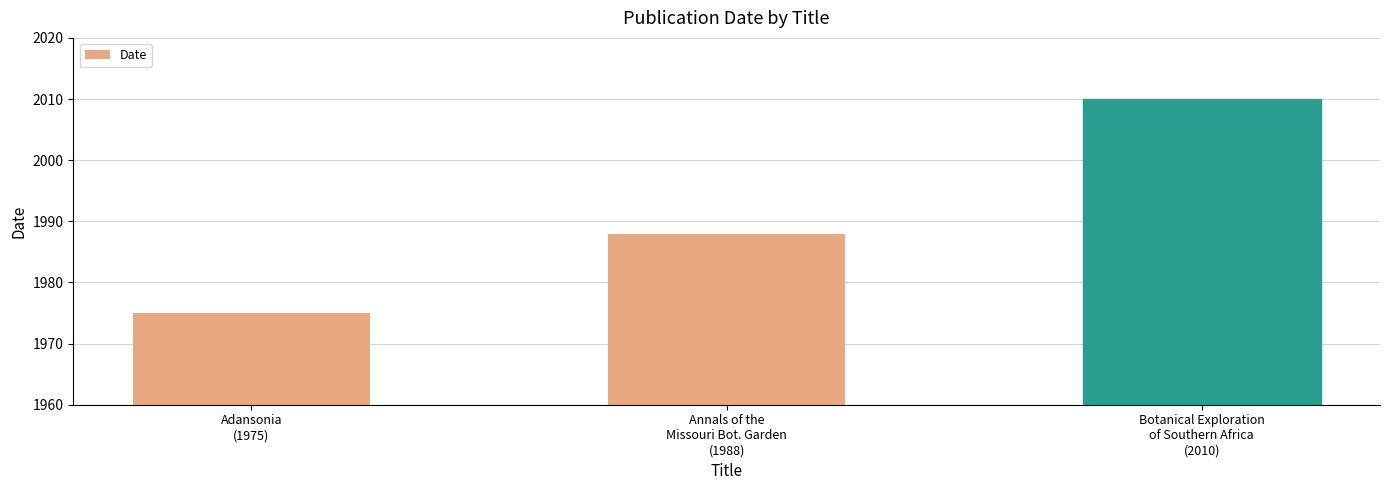

Reading left to right, transcribe all the data shown in this chart.

1975	1988	2010